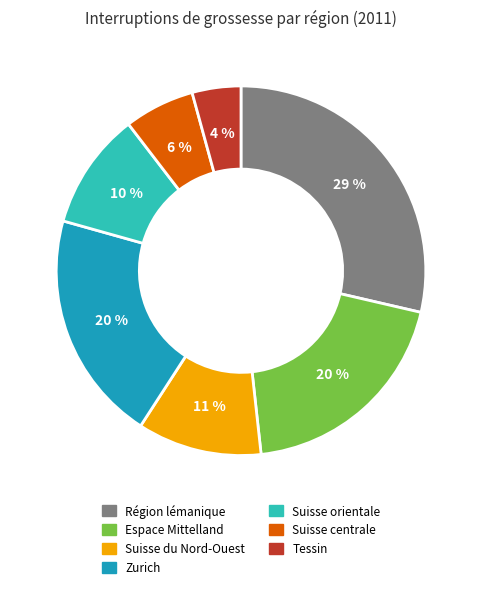

How many slices are in this pie chart?

7